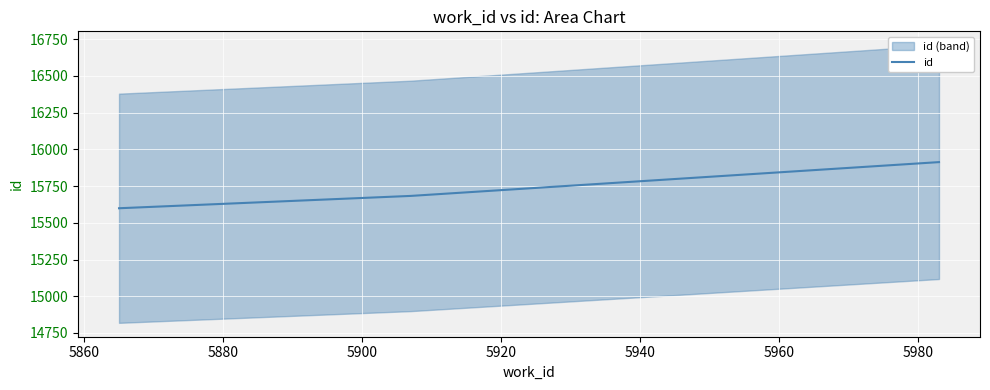

How many values in the id series are below 15683?

1